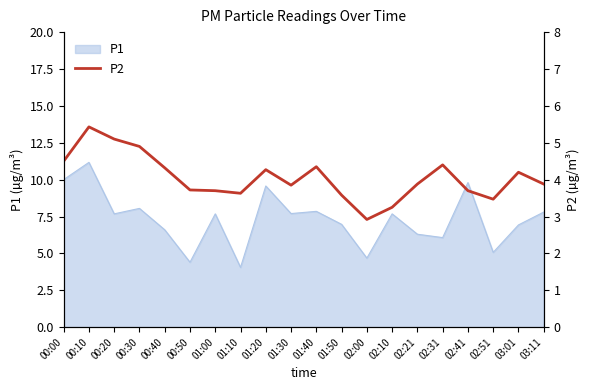

The chart shows a value of 3.7 at 01:00. True or false?

True